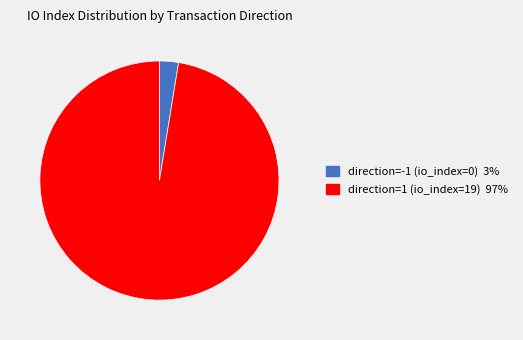

Combined, do direction=1 (io_index=19) and direction=-1 (io_index=0) account for over 50%?

Yes